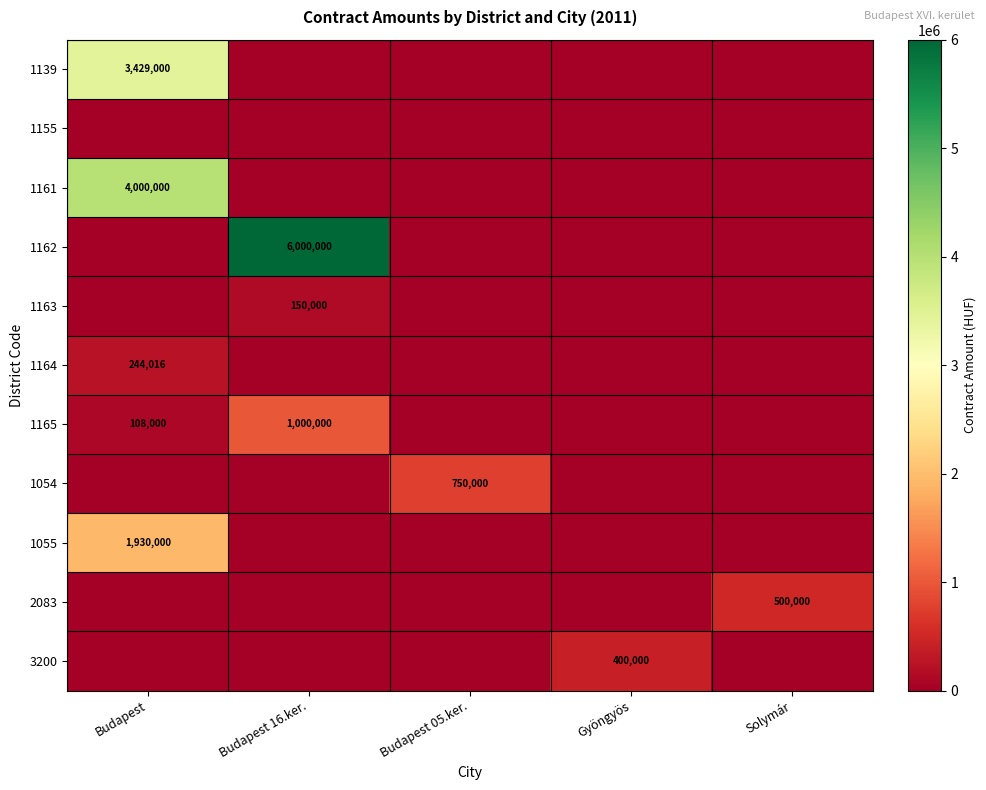

True or false: 1161 has a value of 4000000 at Budapest.

True